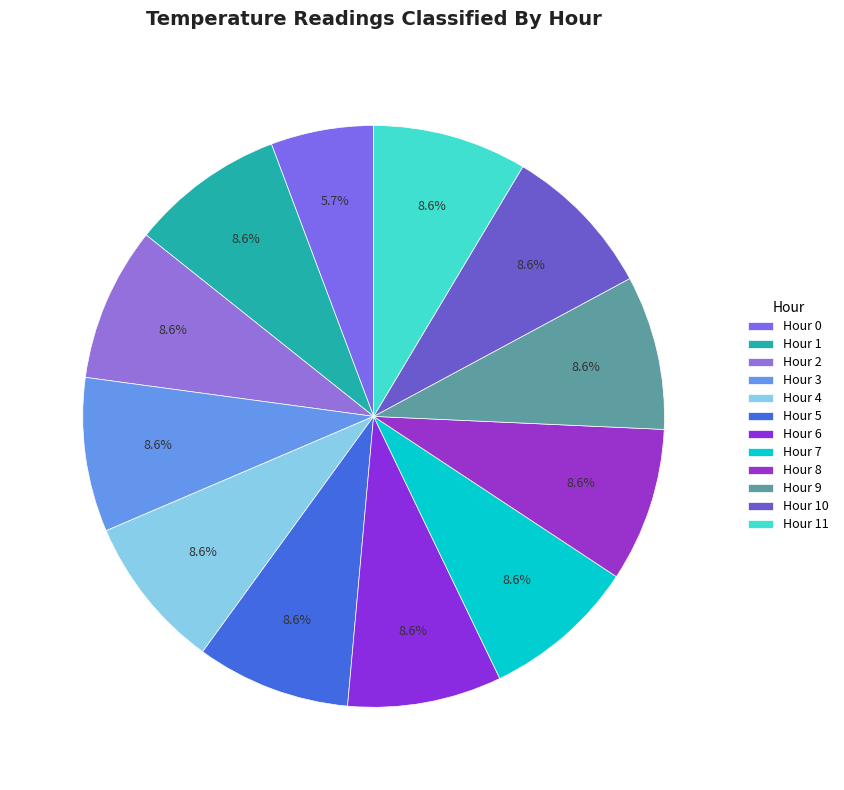

How many segments does this pie chart have?

12